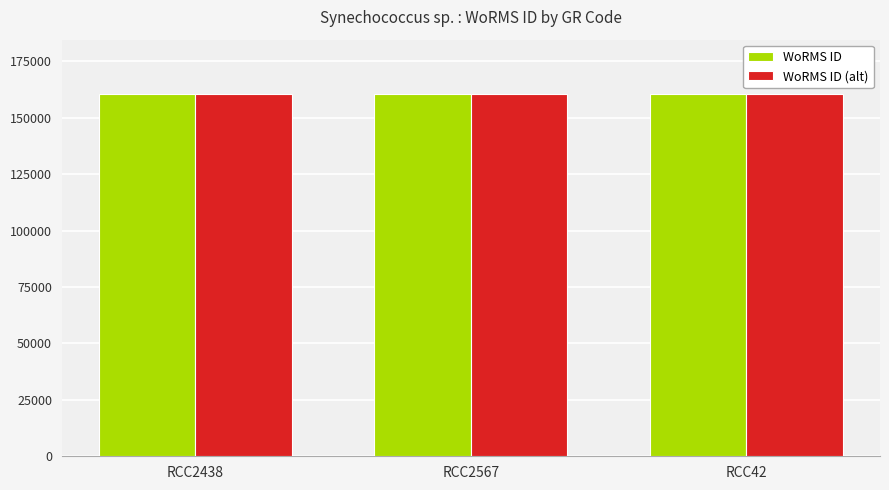

Count the number of categories in the chart.

3